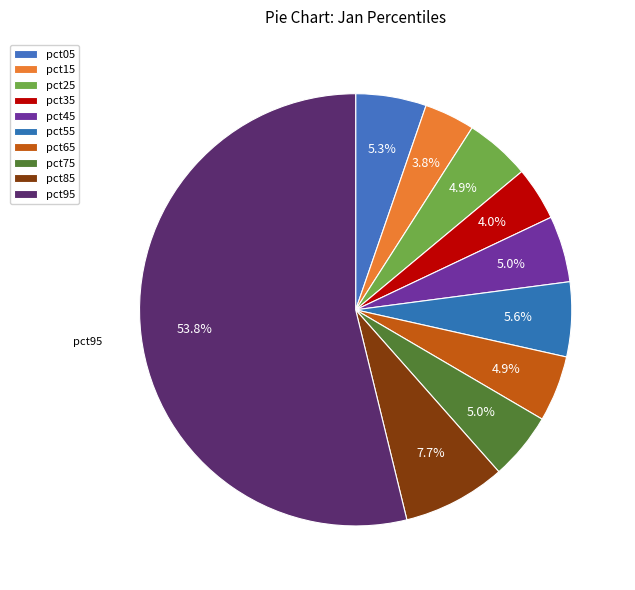

How many segments does this pie chart have?

10